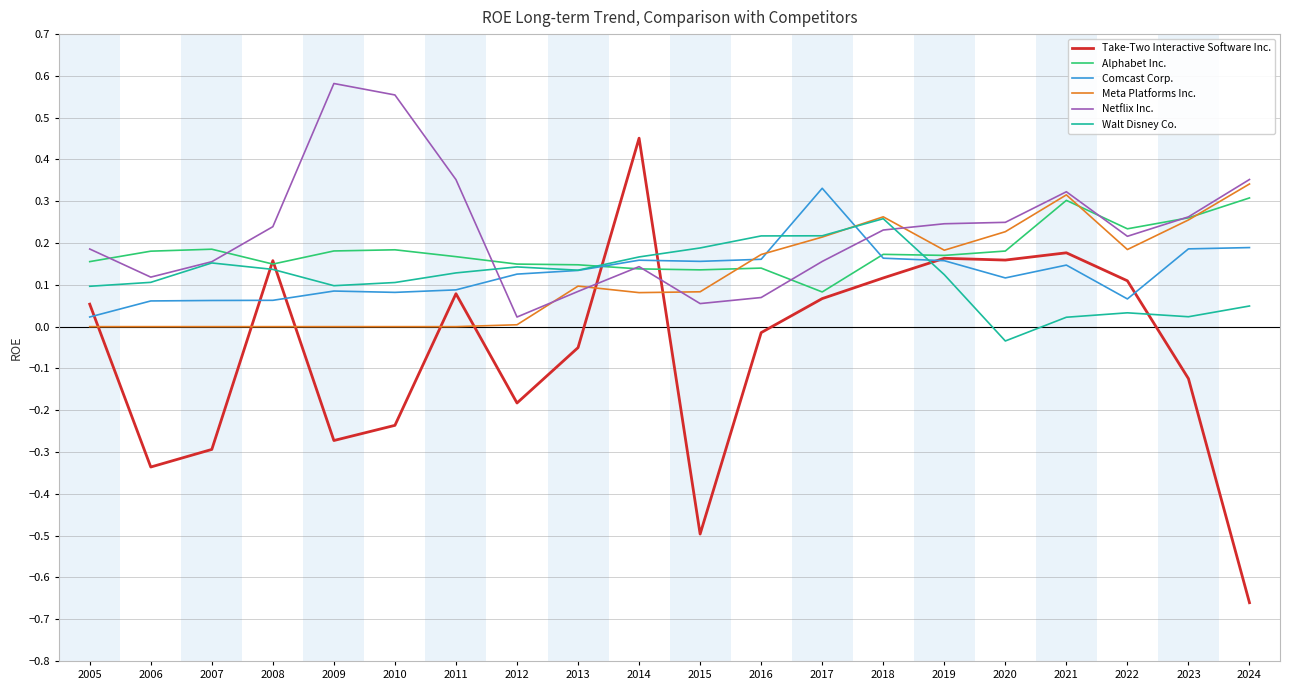

What is the difference between the highest and lowest values at 2024?

1.0